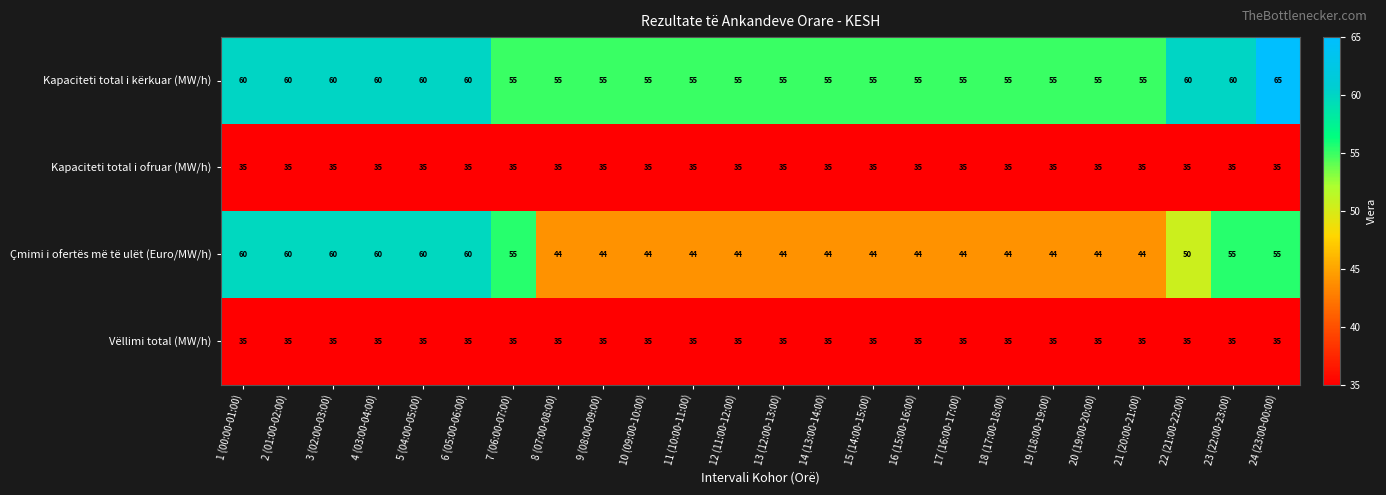

Where is Çmimi i ofertës më të ulët (Euro/MW/h) nearest to the value 52?

22 (21:00-22:00)